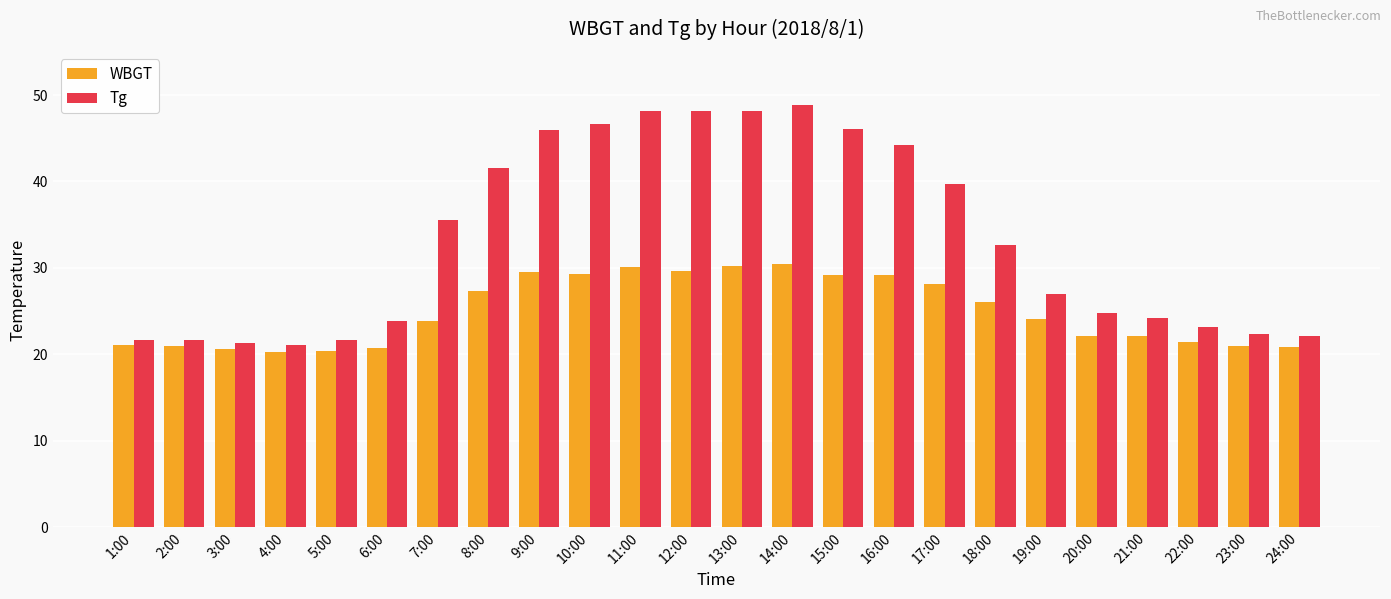

What is the sum of the WBGT values at 6:00 and 15:00?

49.9